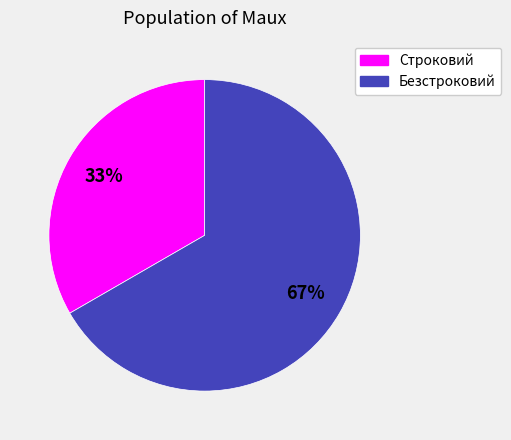

Approximately how many times larger is the value at Строковий compared to Безстроковий?

0.5